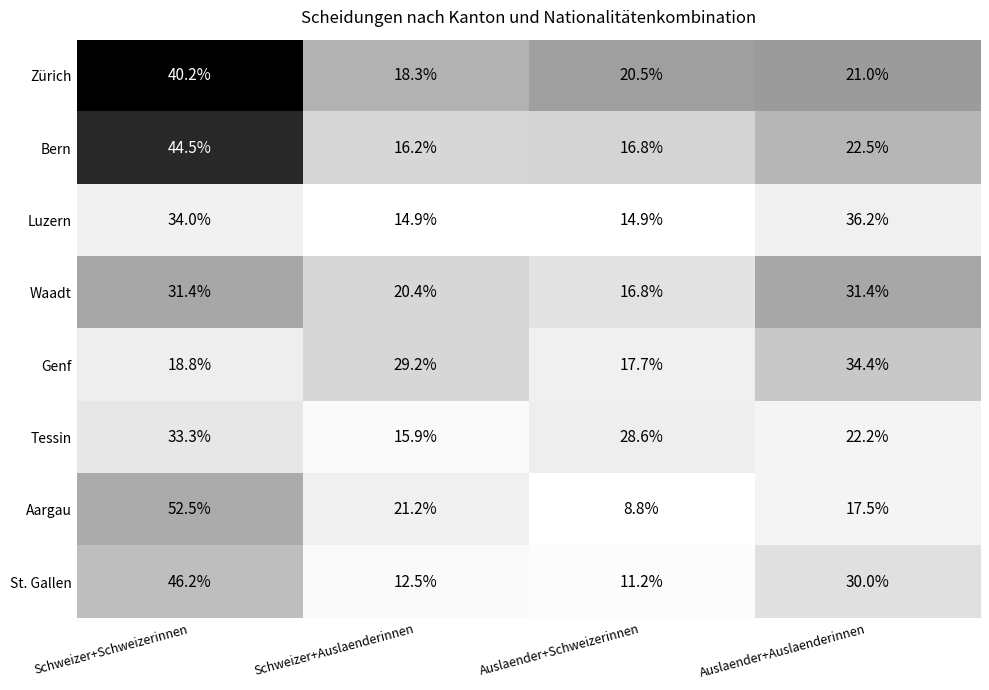

Which series has the largest total across all categories?

Genf